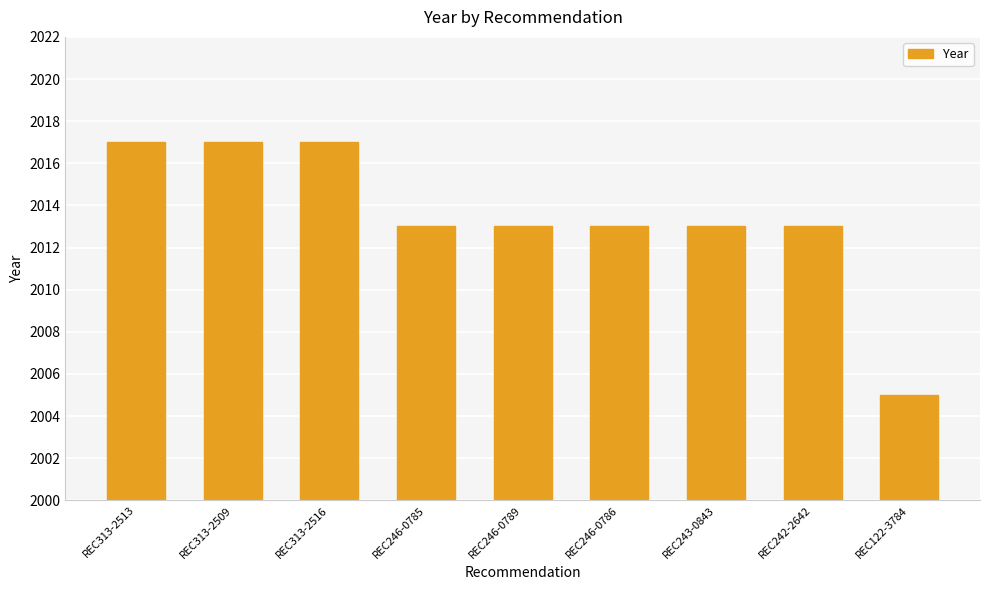

What is the label of the 9th bar from the right?

REC313-2513